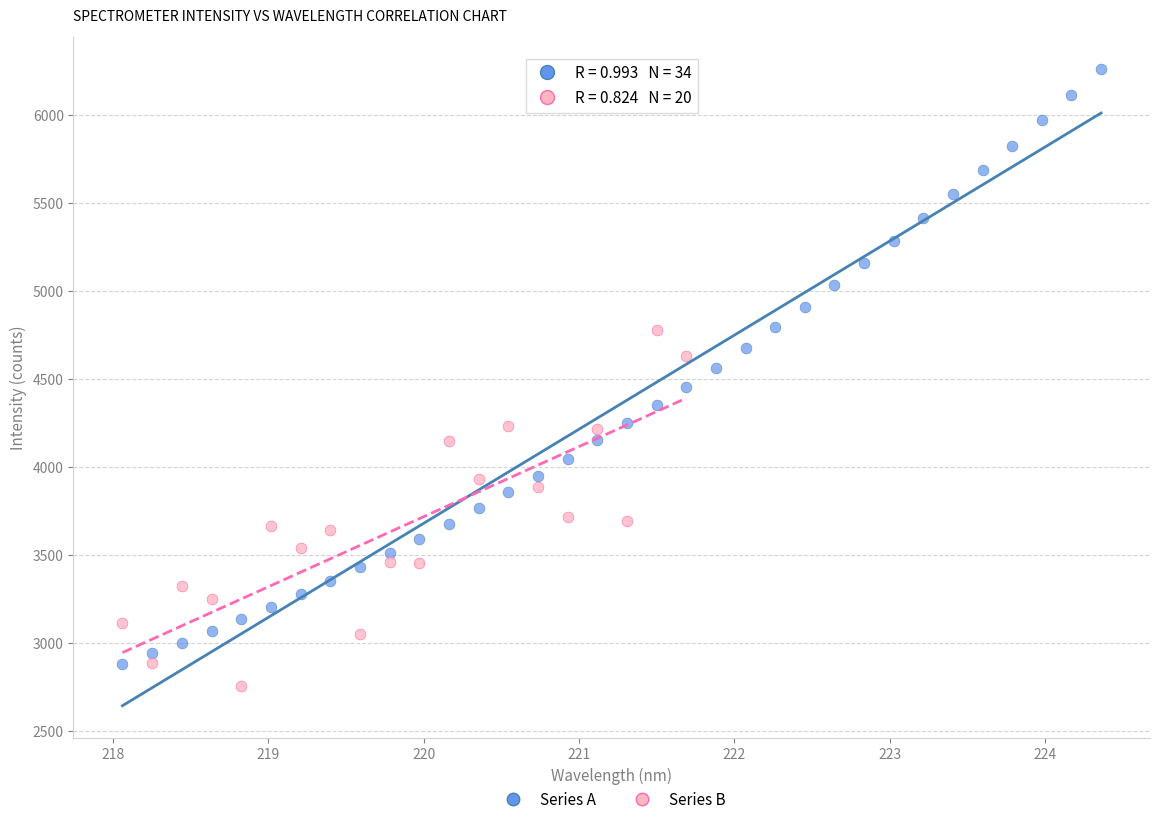

Which series contains the highest Y value?

Series A